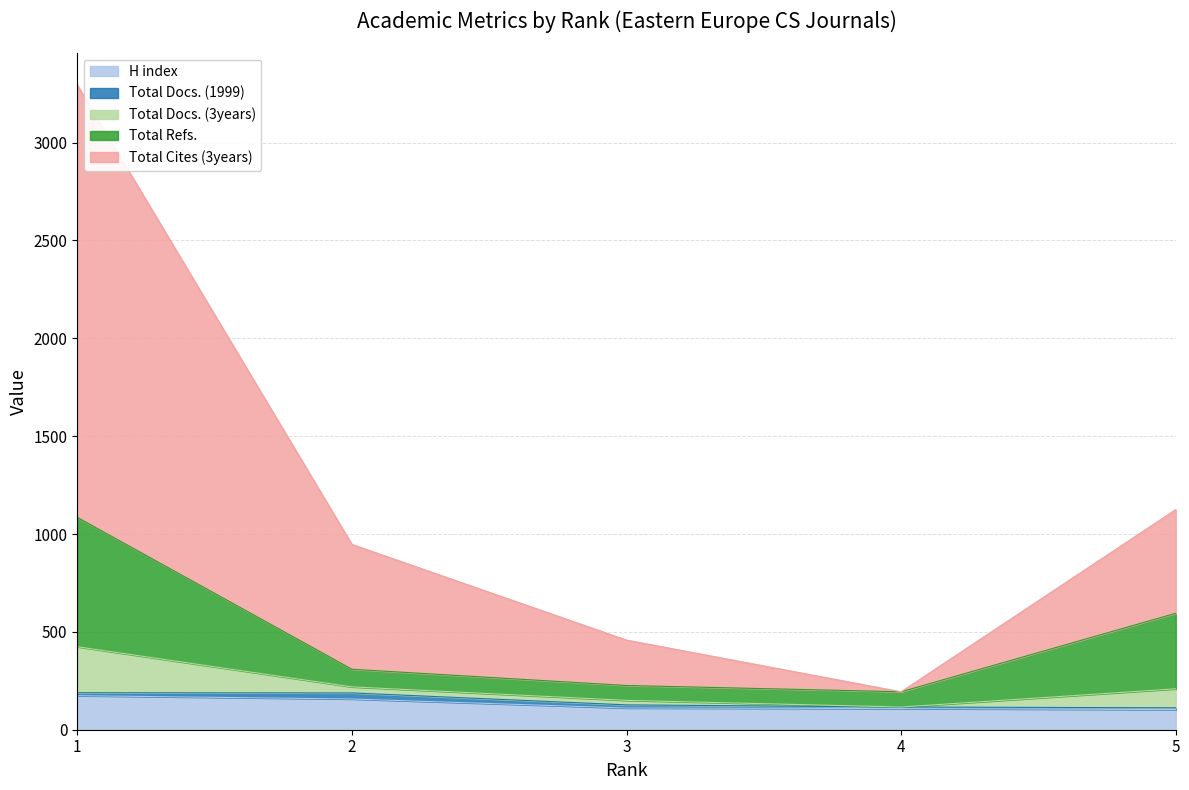

What is the minimum value for H index?

103